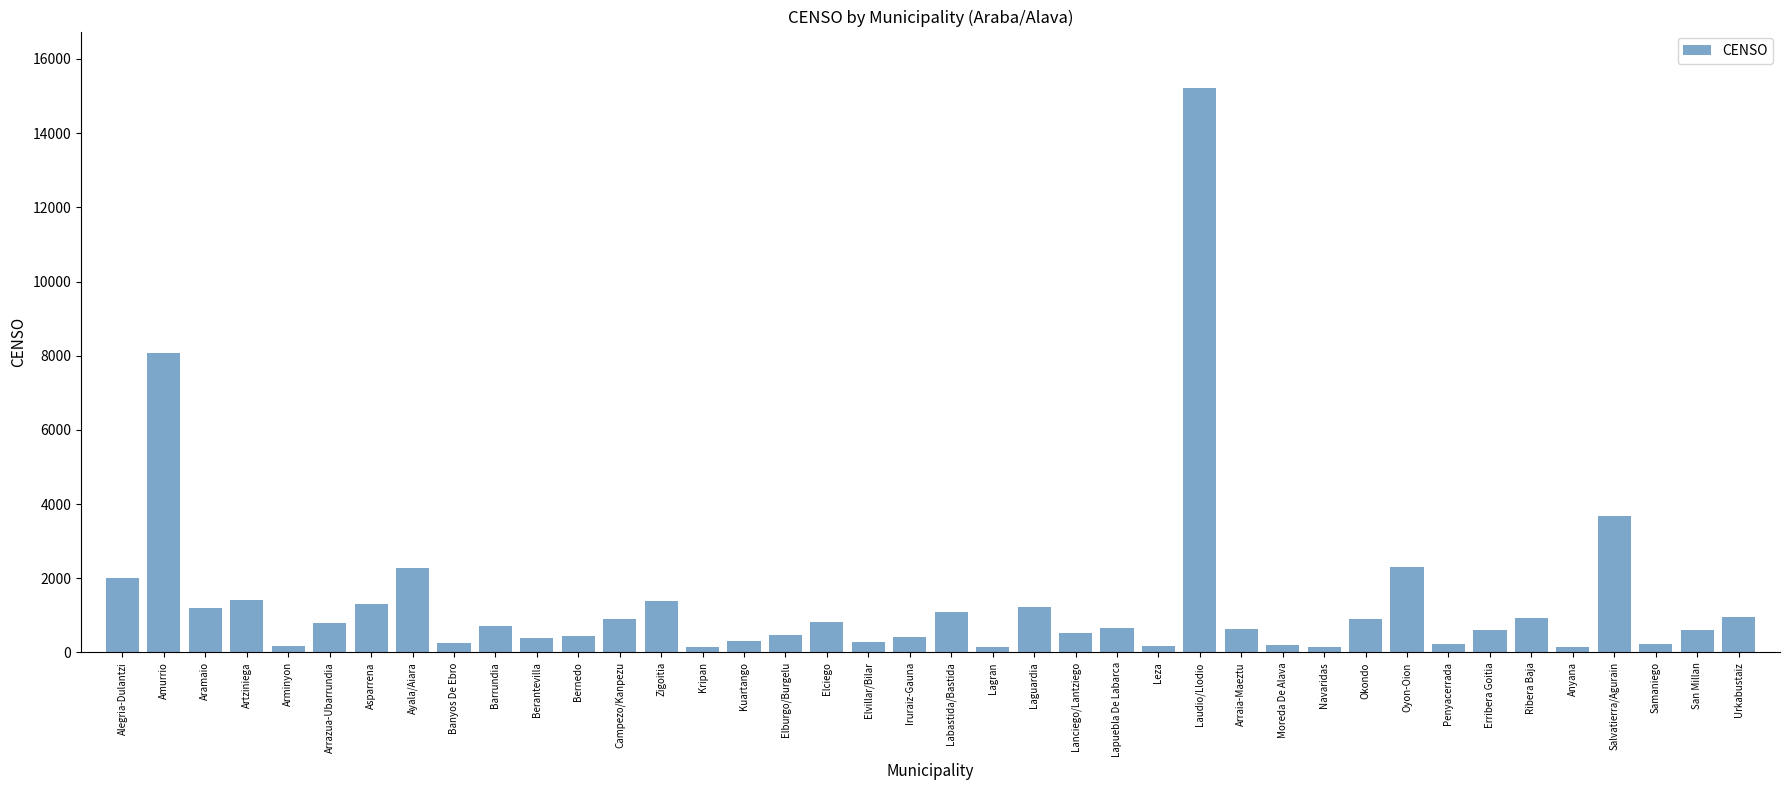

The value at Campezo/Kanpezu is 896. True or false?

True